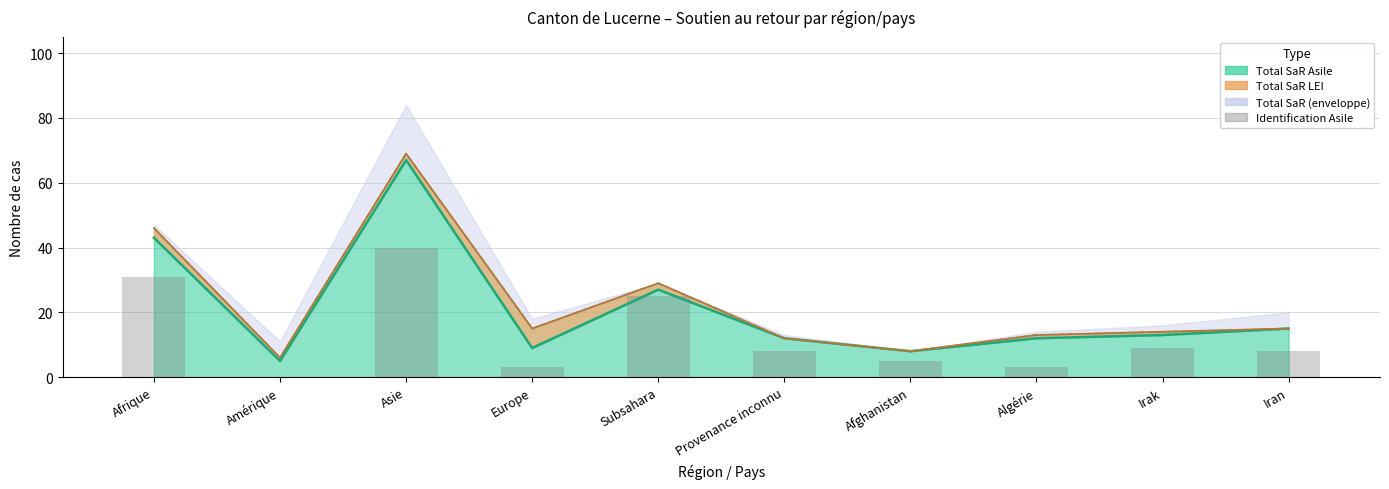

What is the label of the 2nd bar from the right?

Irak